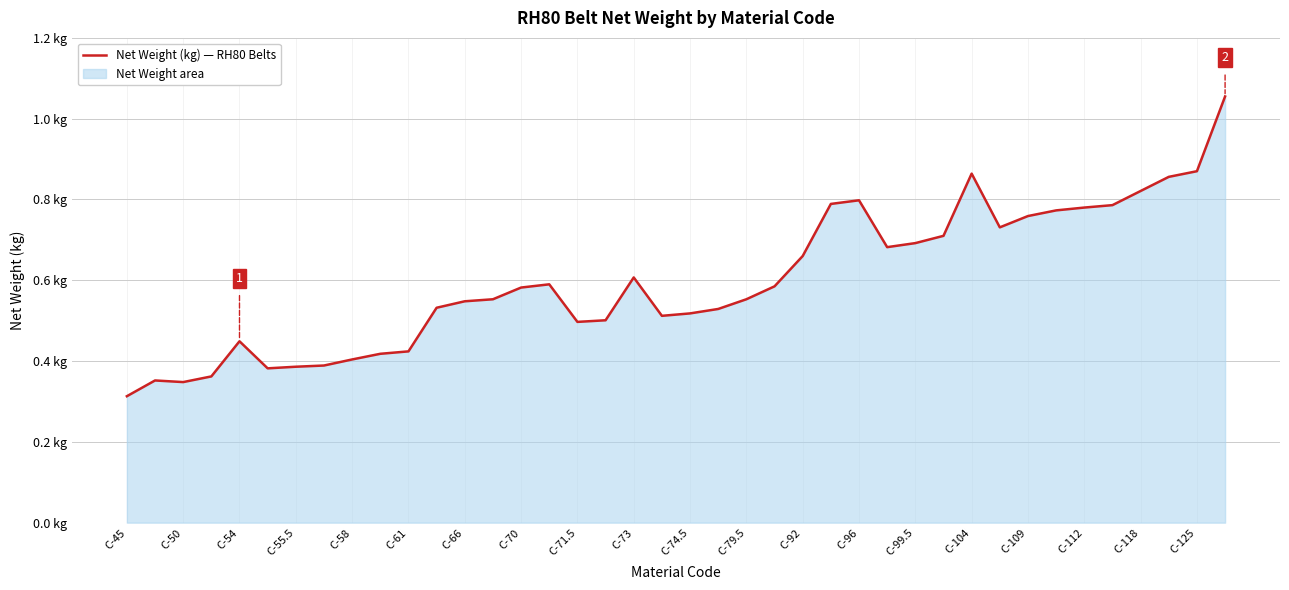

How many series are shown in this chart?

1